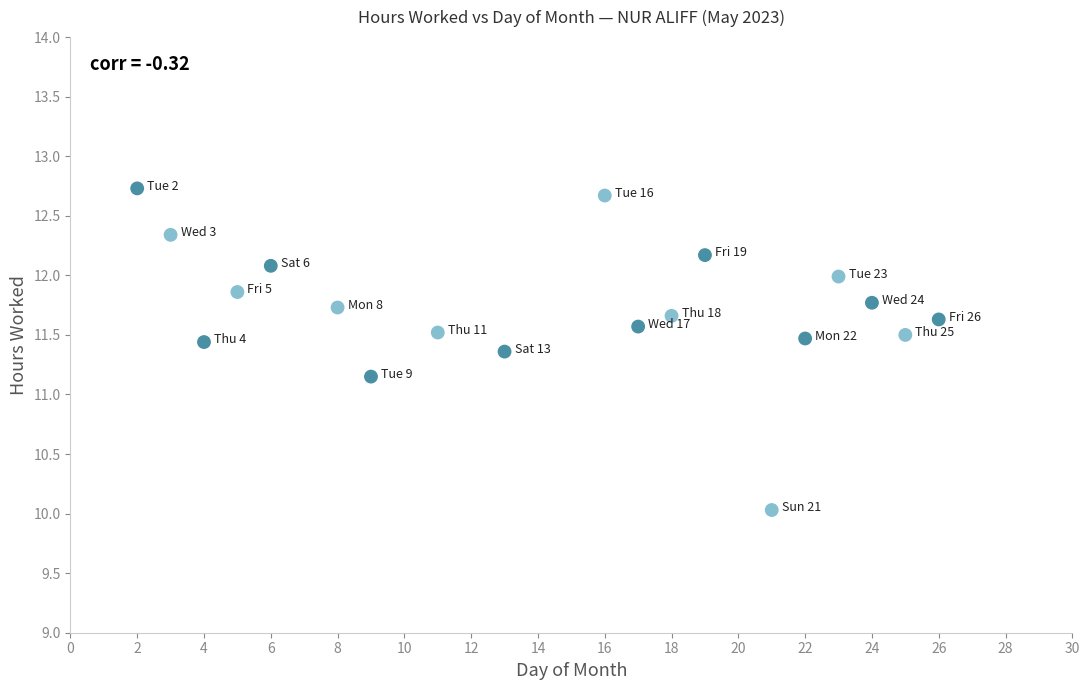

What Y value in the scatter plot is closest to 11?

11.2